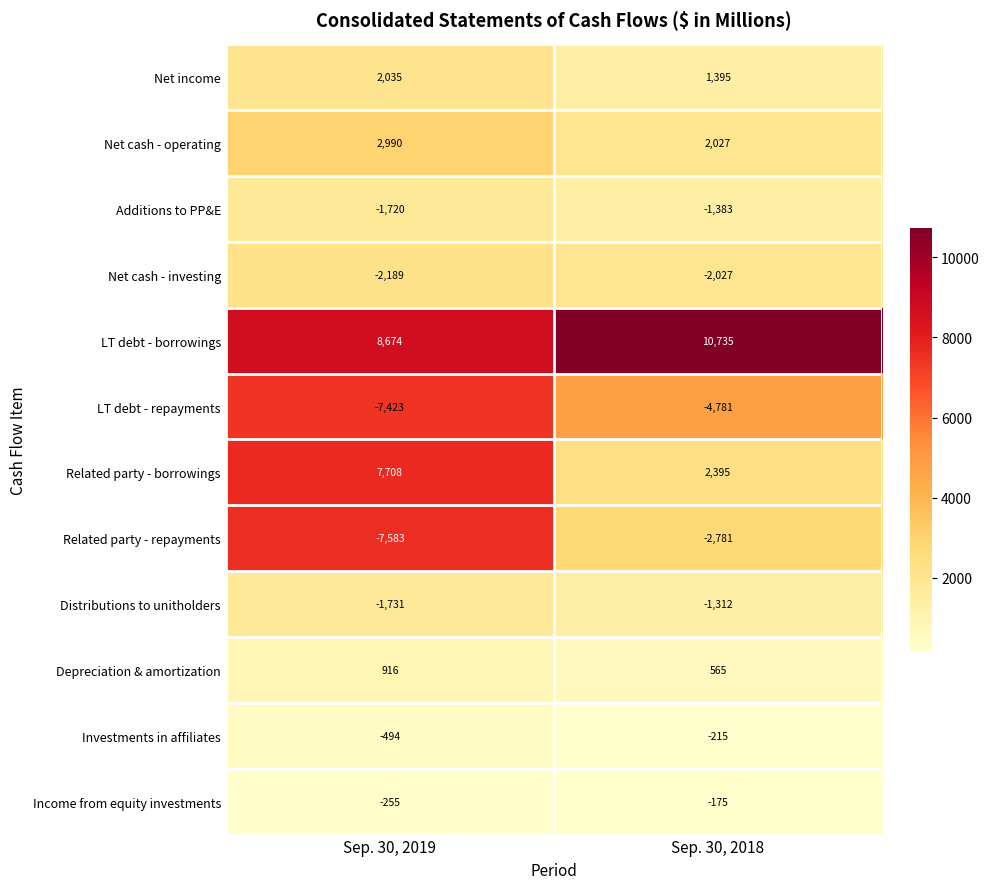

Which series changed the most between Sep. 30, 2019 and Sep. 30, 2018?

Related party - borrowings